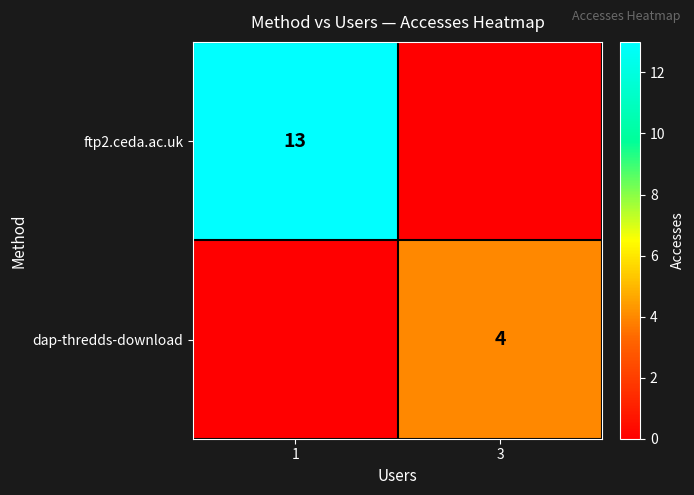

Is it true that dap-thredds-download equals 4 at 3?

True